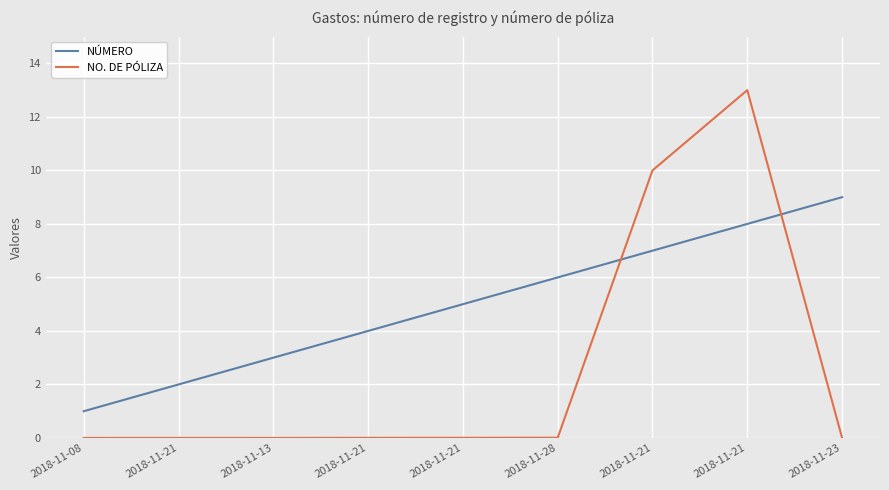

How many lines are shown in the chart?

2